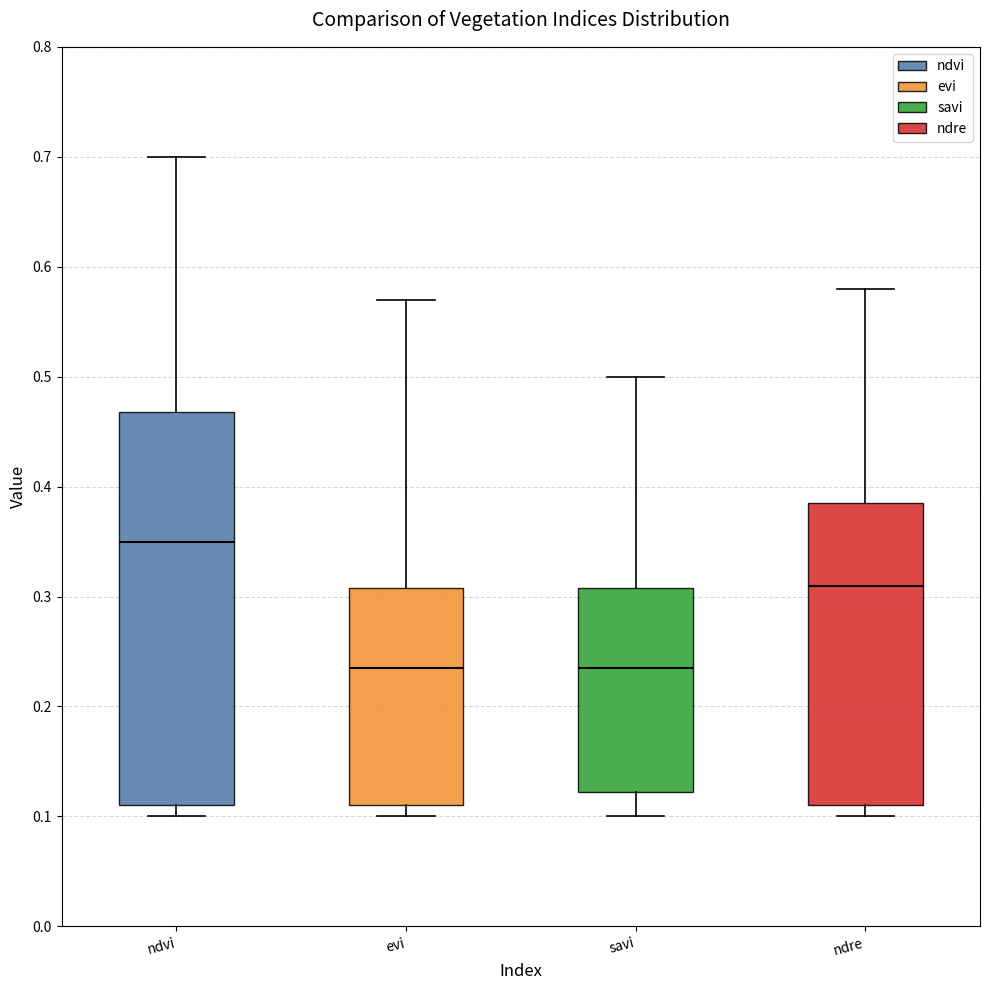

Reading left to right, read every box against the y-axis: the position of its median line, the range the box covers, and the ends of its whiskers. The values are not printed on the chart, so give them approximately, as read against the axis.

ndvi: median 0.35, box 0.11 to 0.47, whiskers 0.10 to 0.70
evi: median 0.24, box 0.11 to 0.31, whiskers 0.10 to 0.57
savi: median 0.24, box 0.12 to 0.31, whiskers 0.10 to 0.50
ndre: median 0.31, box 0.11 to 0.39, whiskers 0.10 to 0.58